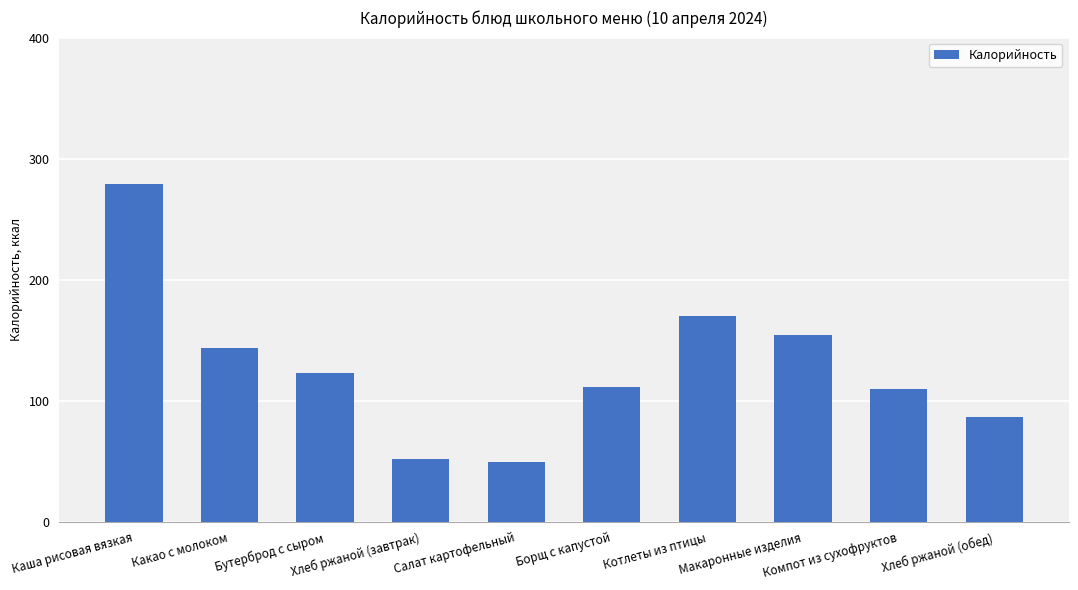

Does the chart contain any negative values?

No